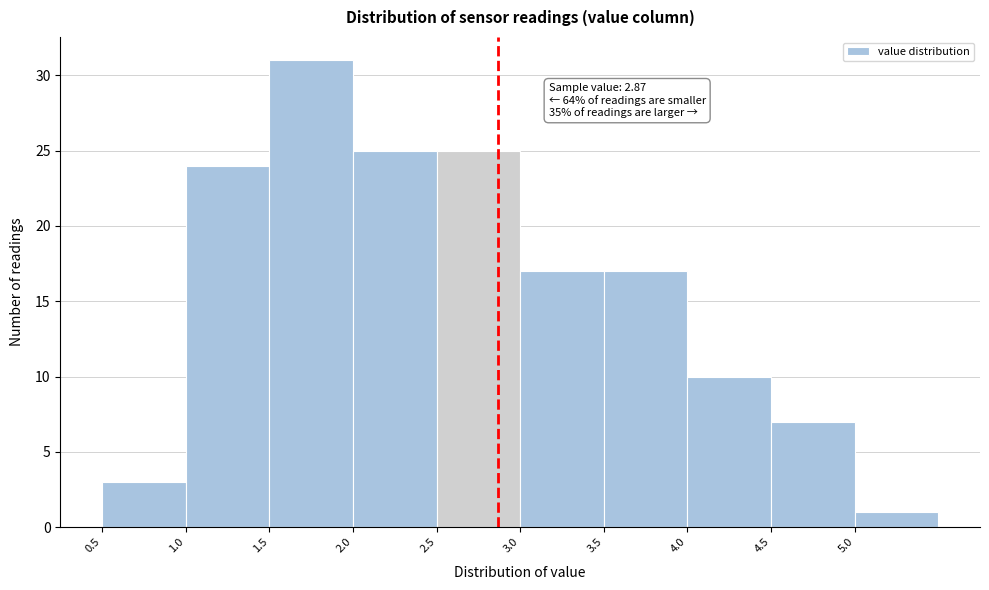

Which range on the x-axis has the tallest bar?

1.5 to 2.0